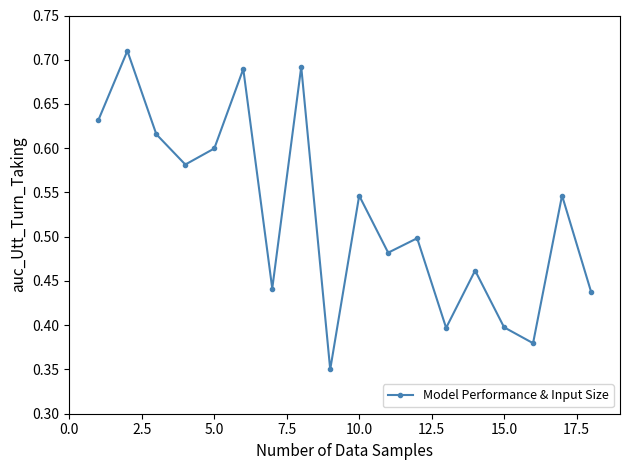

Count the values in the range 0 to 1.

18